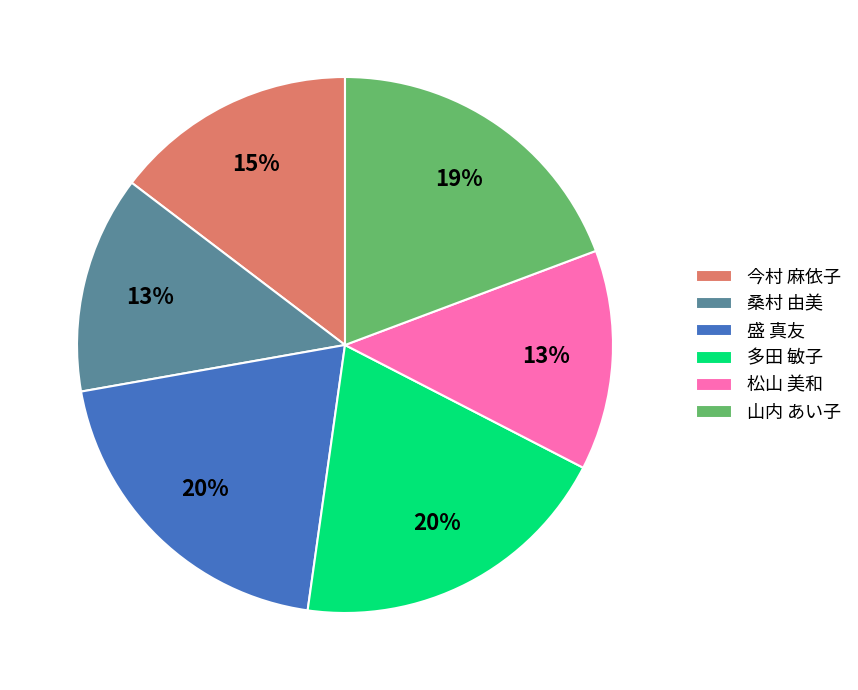

How many segments does this pie chart have?

6